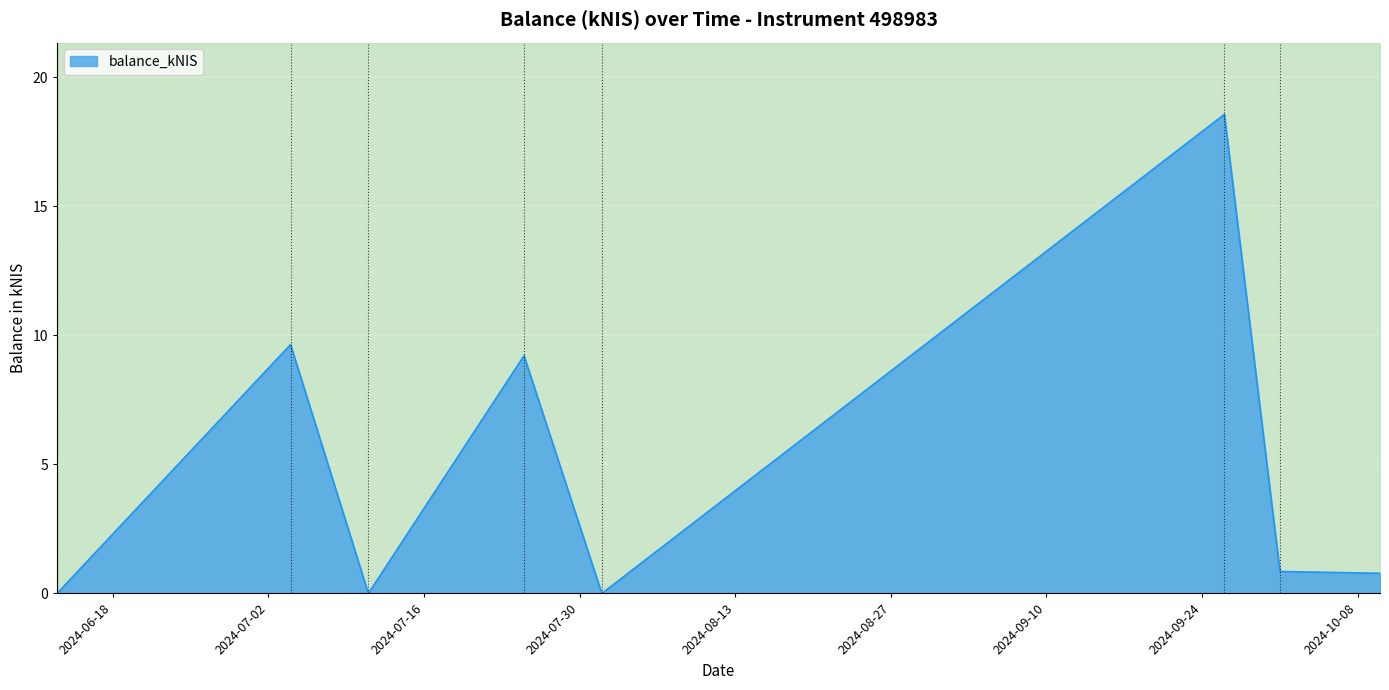

What value does the data have at 2024-07-04?

9.6